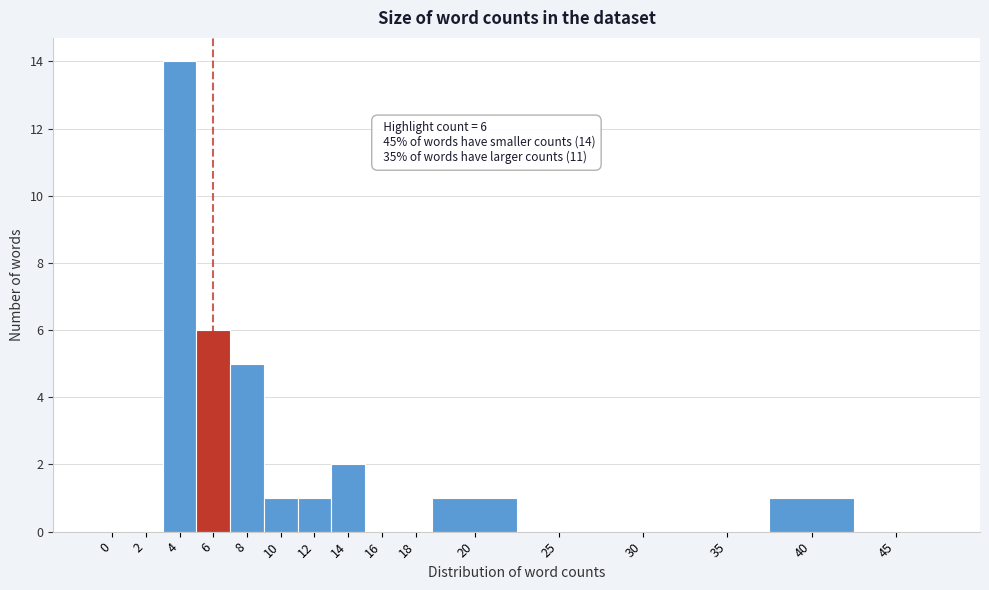

Reading left to right, transcribe all the data shown in this chart.

0=0	2=0	4=14	6=6	8=5	10=1	12=1	14=2	16=0	18=0	20=1	25=0	30=0	35=0	40=1	45=0